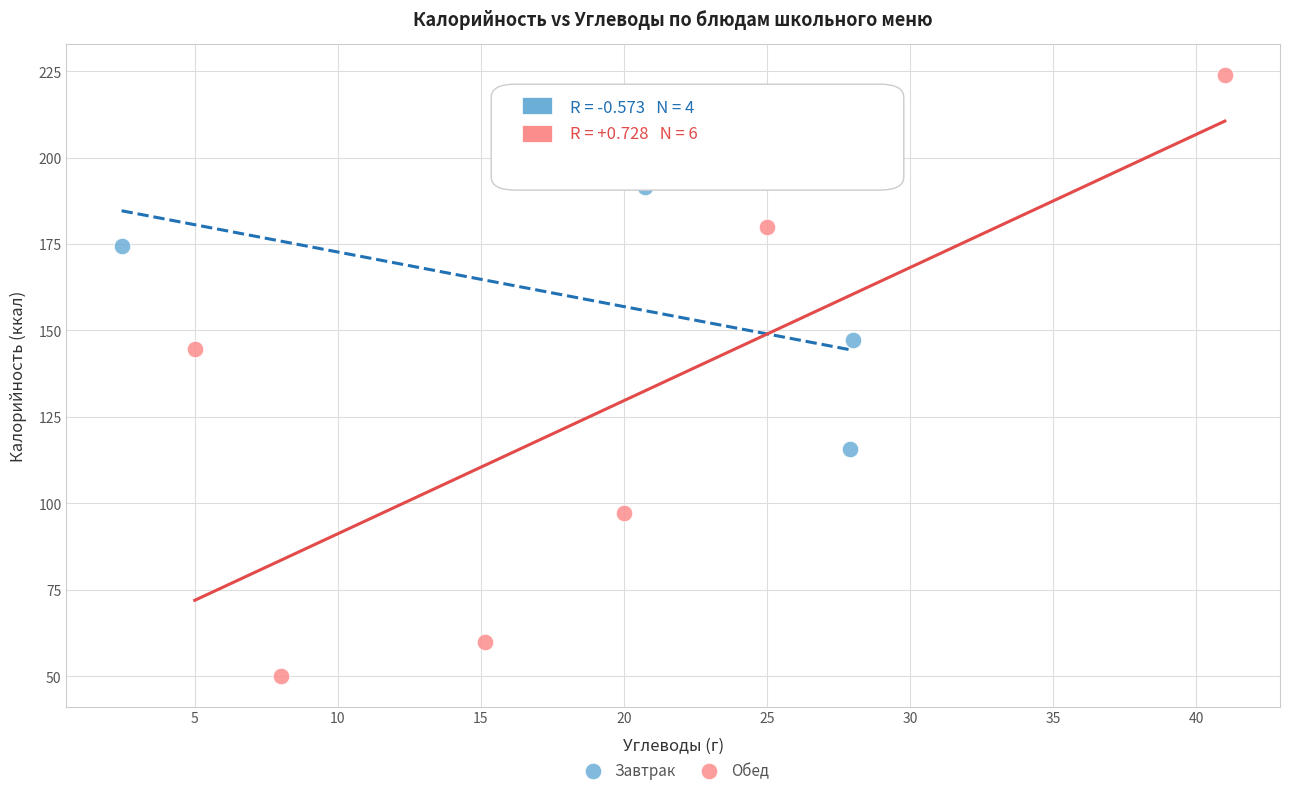

Which series contains the highest Y value?

Обед